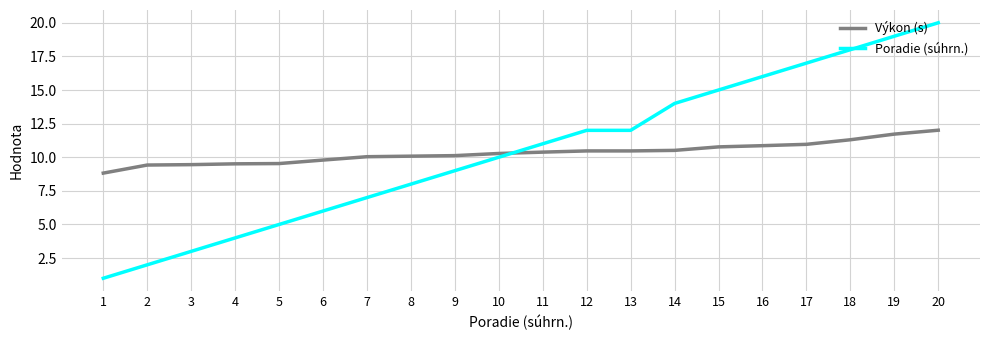

Rank the series at 14 from highest to lowest value.

Poradie (súhrn.), Výkon (s)